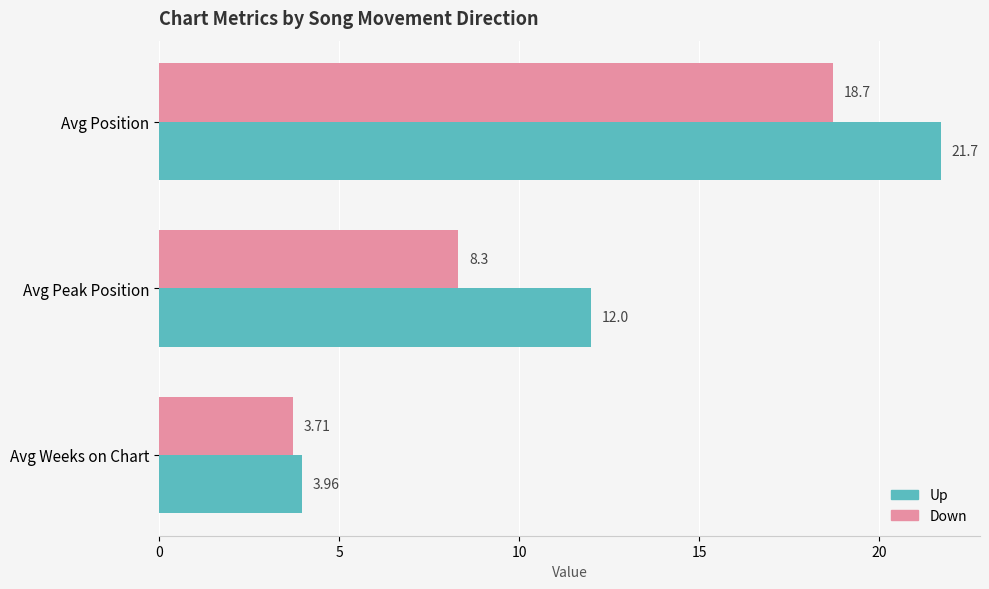

What is the spread (max minus min) of values at Avg Position?

3.0